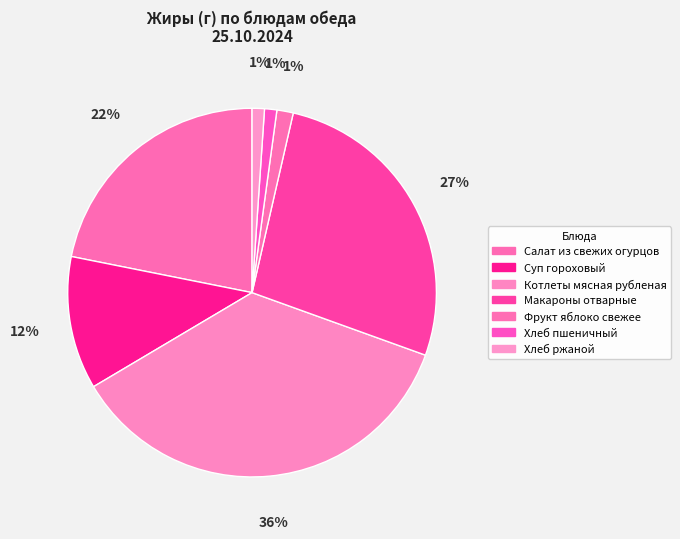

Count the number of slices in the pie.

7